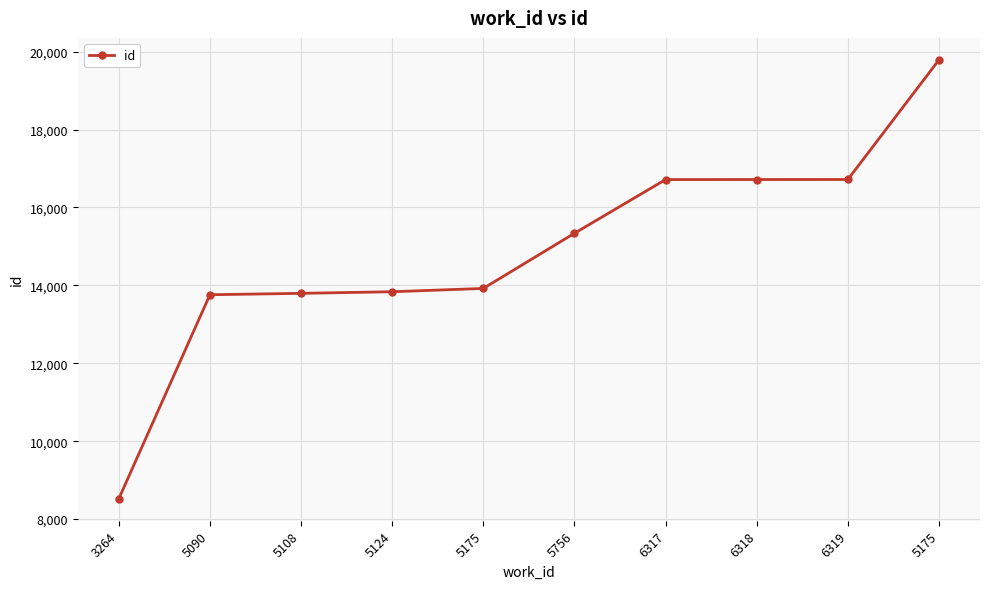

What is the maximum value shown in the chart?

19788